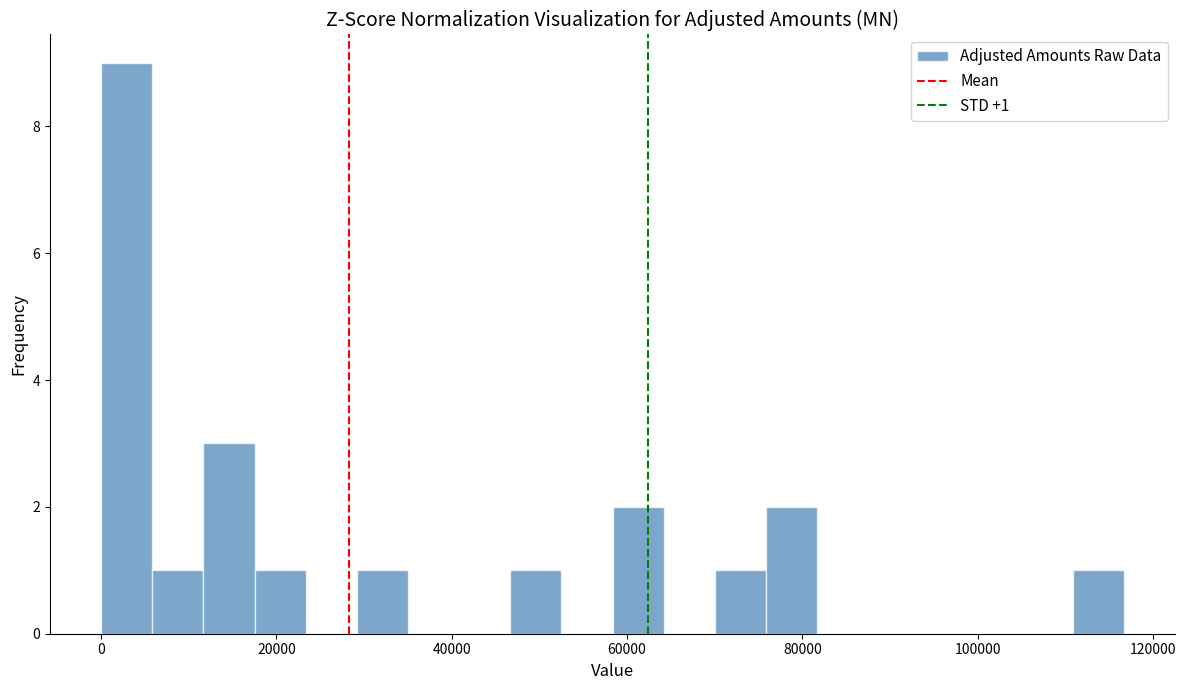

Around what value on the x-axis is the tallest bar? Give the approximate position of its centre, as read against the axis.

2000